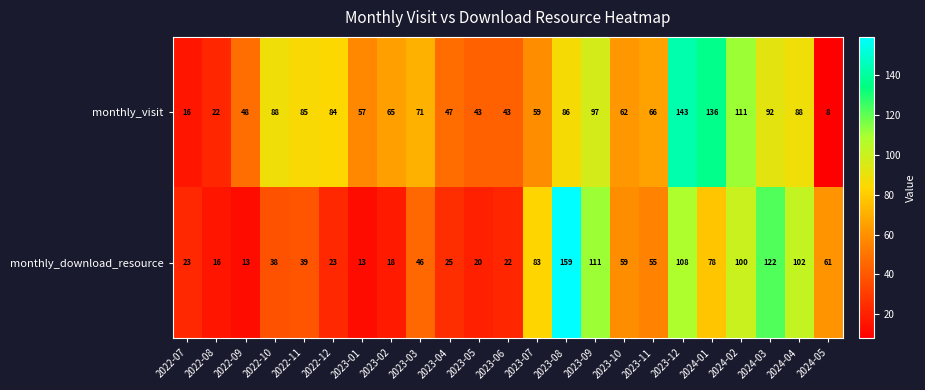

What is the approximate value of monthly_download_resource at 2023-05, to the nearest 5?

20